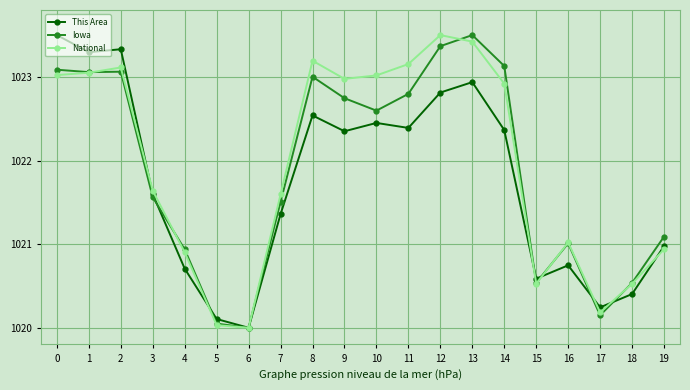

Which series changed the most between 7 and 19?

National